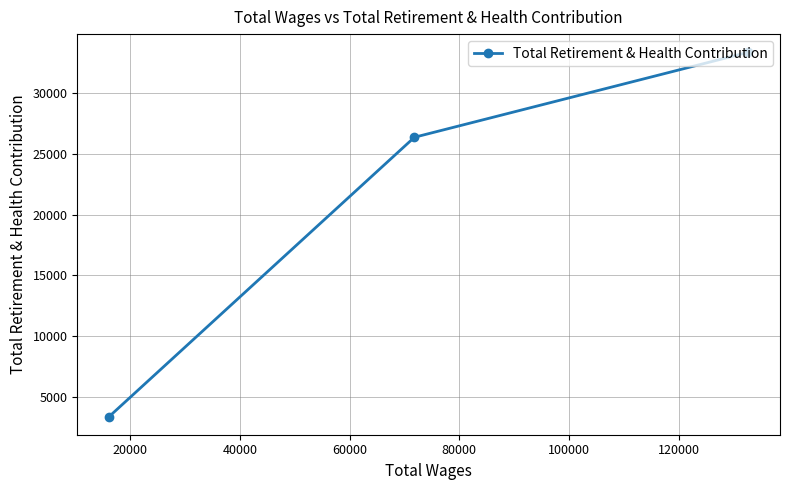

What is the difference between the maximum and second lowest values?

6998